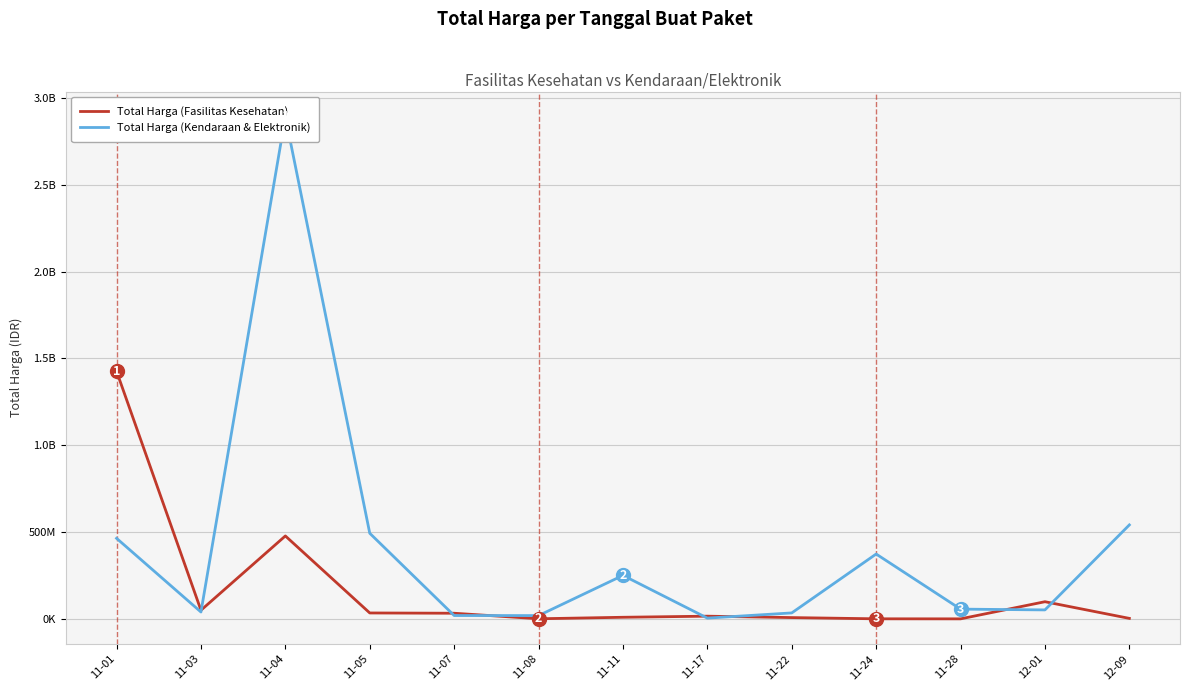

How many lines are shown in the chart?

2